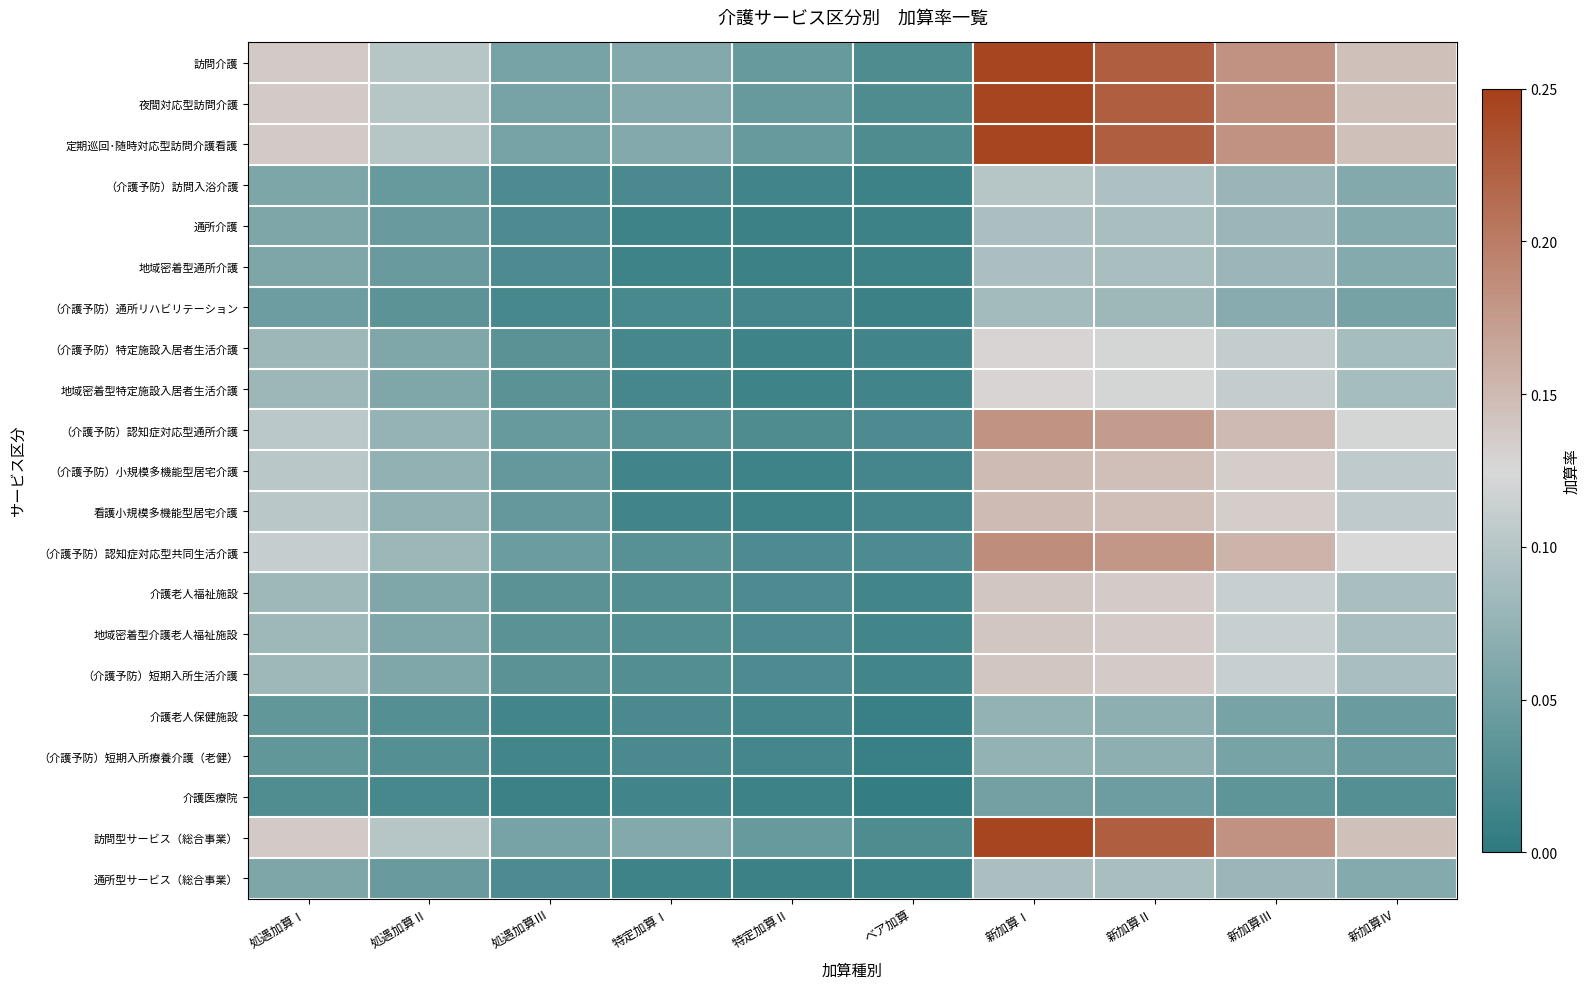

Reading left to right, what are all the values shown in this chart?

訪問介護: 処遇加算Ⅰ=0.1	処遇加算Ⅱ=0.1	処遇加算Ⅲ=0.1	特定加算Ⅰ=0.1	特定加算Ⅱ=0.0	ベア加算=0.0	新加算Ⅰ=0.2	新加算Ⅱ=0.2	新加算Ⅲ=0.2	新加算Ⅳ=0.1
夜間対応型訪問介護: 処遇加算Ⅰ=0.1	処遇加算Ⅱ=0.1	処遇加算Ⅲ=0.1	特定加算Ⅰ=0.1	特定加算Ⅱ=0.0	ベア加算=0.0	新加算Ⅰ=0.2	新加算Ⅱ=0.2	新加算Ⅲ=0.2	新加算Ⅳ=0.1
定期巡回･随時対応型訪問介護看護: 処遇加算Ⅰ=0.1	処遇加算Ⅱ=0.1	処遇加算Ⅲ=0.1	特定加算Ⅰ=0.1	特定加算Ⅱ=0.0	ベア加算=0.0	新加算Ⅰ=0.2	新加算Ⅱ=0.2	新加算Ⅲ=0.2	新加算Ⅳ=0.1
（介護予防）訪問入浴介護: 処遇加算Ⅰ=0.1	処遇加算Ⅱ=0.0	処遇加算Ⅲ=0.0	特定加算Ⅰ=0.0	特定加算Ⅱ=0.0	ベア加算=0.0	新加算Ⅰ=0.1	新加算Ⅱ=0.1	新加算Ⅲ=0.1	新加算Ⅳ=0.1
通所介護: 処遇加算Ⅰ=0.1	処遇加算Ⅱ=0.0	処遇加算Ⅲ=0.0	特定加算Ⅰ=0.0	特定加算Ⅱ=0.0	ベア加算=0.0	新加算Ⅰ=0.1	新加算Ⅱ=0.1	新加算Ⅲ=0.1	新加算Ⅳ=0.1
地域密着型通所介護: 処遇加算Ⅰ=0.1	処遇加算Ⅱ=0.0	処遇加算Ⅲ=0.0	特定加算Ⅰ=0.0	特定加算Ⅱ=0.0	ベア加算=0.0	新加算Ⅰ=0.1	新加算Ⅱ=0.1	新加算Ⅲ=0.1	新加算Ⅳ=0.1
（介護予防）通所リハビリテーション: 処遇加算Ⅰ=0.0	処遇加算Ⅱ=0.0	処遇加算Ⅲ=0.0	特定加算Ⅰ=0.0	特定加算Ⅱ=0.0	ベア加算=0.0	新加算Ⅰ=0.1	新加算Ⅱ=0.1	新加算Ⅲ=0.1	新加算Ⅳ=0.1
（介護予防）特定施設入居者生活介護: 処遇加算Ⅰ=0.1	処遇加算Ⅱ=0.1	処遇加算Ⅲ=0.0	特定加算Ⅰ=0.0	特定加算Ⅱ=0.0	ベア加算=0.0	新加算Ⅰ=0.1	新加算Ⅱ=0.1	新加算Ⅲ=0.1	新加算Ⅳ=0.1
地域密着型特定施設入居者生活介護: 処遇加算Ⅰ=0.1	処遇加算Ⅱ=0.1	処遇加算Ⅲ=0.0	特定加算Ⅰ=0.0	特定加算Ⅱ=0.0	ベア加算=0.0	新加算Ⅰ=0.1	新加算Ⅱ=0.1	新加算Ⅲ=0.1	新加算Ⅳ=0.1
（介護予防）認知症対応型通所介護: 処遇加算Ⅰ=0.1	処遇加算Ⅱ=0.1	処遇加算Ⅲ=0.0	特定加算Ⅰ=0.0	特定加算Ⅱ=0.0	ベア加算=0.0	新加算Ⅰ=0.2	新加算Ⅱ=0.2	新加算Ⅲ=0.1	新加算Ⅳ=0.1
（介護予防）小規模多機能型居宅介護: 処遇加算Ⅰ=0.1	処遇加算Ⅱ=0.1	処遇加算Ⅲ=0.0	特定加算Ⅰ=0.0	特定加算Ⅱ=0.0	ベア加算=0.0	新加算Ⅰ=0.1	新加算Ⅱ=0.1	新加算Ⅲ=0.1	新加算Ⅳ=0.1
看護小規模多機能型居宅介護: 処遇加算Ⅰ=0.1	処遇加算Ⅱ=0.1	処遇加算Ⅲ=0.0	特定加算Ⅰ=0.0	特定加算Ⅱ=0.0	ベア加算=0.0	新加算Ⅰ=0.1	新加算Ⅱ=0.1	新加算Ⅲ=0.1	新加算Ⅳ=0.1
（介護予防）認知症対応型共同生活介護: 処遇加算Ⅰ=0.1	処遇加算Ⅱ=0.1	処遇加算Ⅲ=0.0	特定加算Ⅰ=0.0	特定加算Ⅱ=0.0	ベア加算=0.0	新加算Ⅰ=0.2	新加算Ⅱ=0.2	新加算Ⅲ=0.2	新加算Ⅳ=0.1
介護老人福祉施設: 処遇加算Ⅰ=0.1	処遇加算Ⅱ=0.1	処遇加算Ⅲ=0.0	特定加算Ⅰ=0.0	特定加算Ⅱ=0.0	ベア加算=0.0	新加算Ⅰ=0.1	新加算Ⅱ=0.1	新加算Ⅲ=0.1	新加算Ⅳ=0.1
地域密着型介護老人福祉施設: 処遇加算Ⅰ=0.1	処遇加算Ⅱ=0.1	処遇加算Ⅲ=0.0	特定加算Ⅰ=0.0	特定加算Ⅱ=0.0	ベア加算=0.0	新加算Ⅰ=0.1	新加算Ⅱ=0.1	新加算Ⅲ=0.1	新加算Ⅳ=0.1
（介護予防）短期入所生活介護: 処遇加算Ⅰ=0.1	処遇加算Ⅱ=0.1	処遇加算Ⅲ=0.0	特定加算Ⅰ=0.0	特定加算Ⅱ=0.0	ベア加算=0.0	新加算Ⅰ=0.1	新加算Ⅱ=0.1	新加算Ⅲ=0.1	新加算Ⅳ=0.1
介護老人保健施設: 処遇加算Ⅰ=0.0	処遇加算Ⅱ=0.0	処遇加算Ⅲ=0.0	特定加算Ⅰ=0.0	特定加算Ⅱ=0.0	ベア加算=0.0	新加算Ⅰ=0.1	新加算Ⅱ=0.1	新加算Ⅲ=0.1	新加算Ⅳ=0.0
（介護予防）短期入所療養介護（老健）: 処遇加算Ⅰ=0.0	処遇加算Ⅱ=0.0	処遇加算Ⅲ=0.0	特定加算Ⅰ=0.0	特定加算Ⅱ=0.0	ベア加算=0.0	新加算Ⅰ=0.1	新加算Ⅱ=0.1	新加算Ⅲ=0.1	新加算Ⅳ=0.0
介護医療院: 処遇加算Ⅰ=0.0	処遇加算Ⅱ=0.0	処遇加算Ⅲ=0.0	特定加算Ⅰ=0.0	特定加算Ⅱ=0.0	ベア加算=0.0	新加算Ⅰ=0.1	新加算Ⅱ=0.0	新加算Ⅲ=0.0	新加算Ⅳ=0.0
訪問型サービス（総合事業）: 処遇加算Ⅰ=0.1	処遇加算Ⅱ=0.1	処遇加算Ⅲ=0.1	特定加算Ⅰ=0.1	特定加算Ⅱ=0.0	ベア加算=0.0	新加算Ⅰ=0.2	新加算Ⅱ=0.2	新加算Ⅲ=0.2	新加算Ⅳ=0.1
通所型サービス（総合事業）: 処遇加算Ⅰ=0.1	処遇加算Ⅱ=0.0	処遇加算Ⅲ=0.0	特定加算Ⅰ=0.0	特定加算Ⅱ=0.0	ベア加算=0.0	新加算Ⅰ=0.1	新加算Ⅱ=0.1	新加算Ⅲ=0.1	新加算Ⅳ=0.1